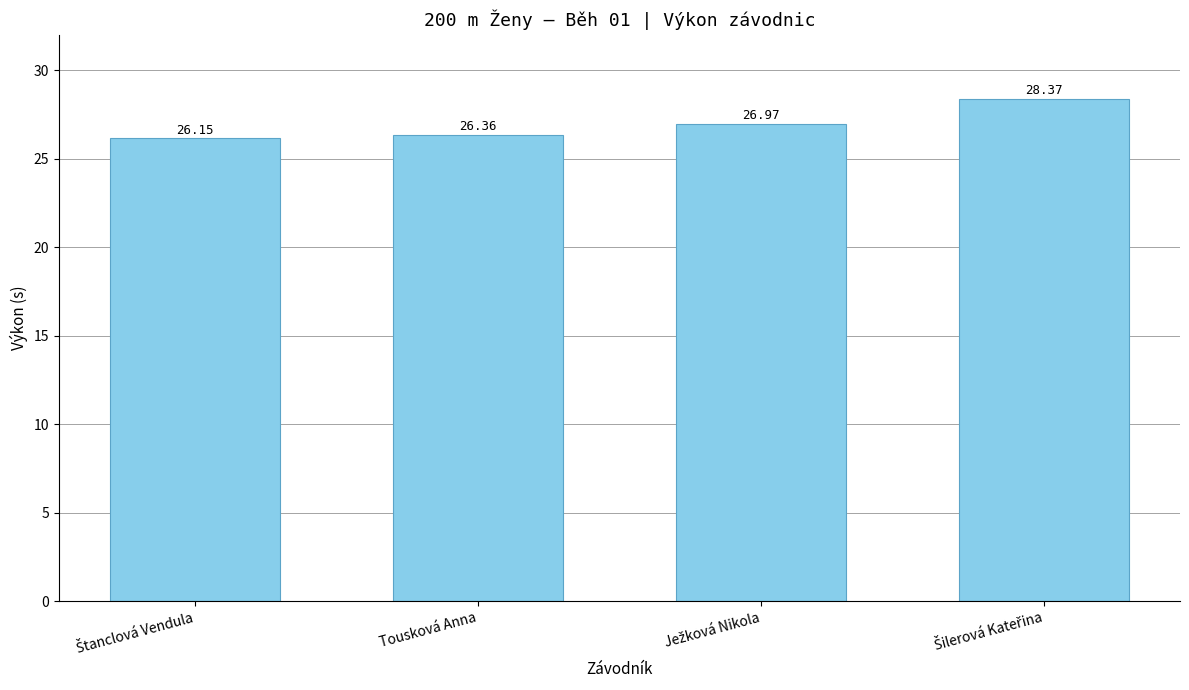

What is the average value?

27.0